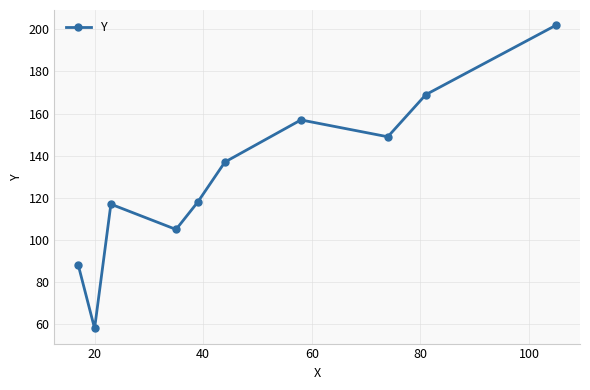

How many points are lower than both their immediate neighbors (excluding endpoints)?

3